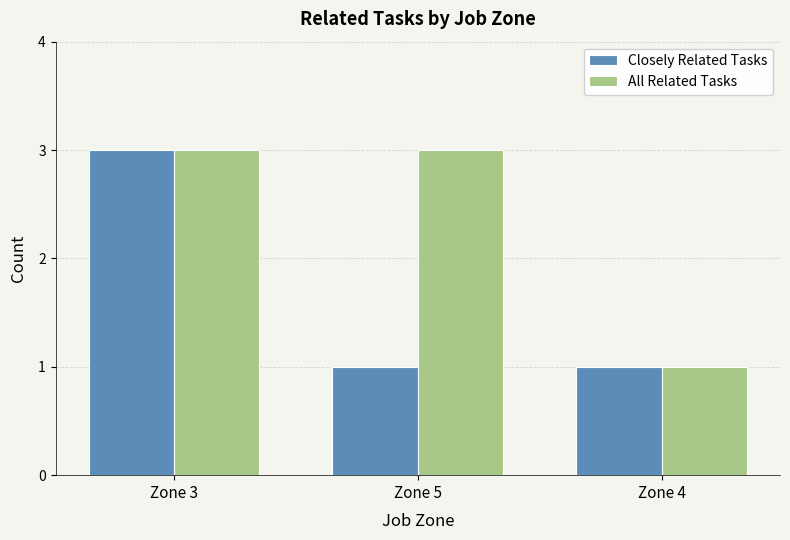

Between Zone 5 and Zone 4, which series saw the biggest shift?

All Related Tasks